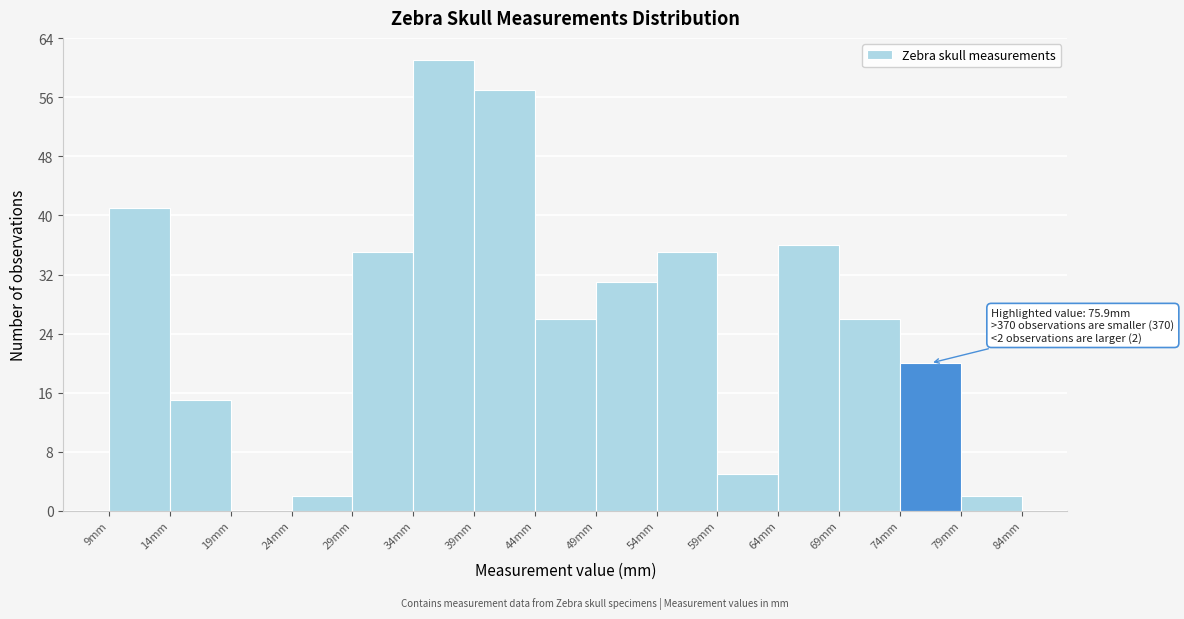

Which range on the x-axis has the tallest bar?

34 to 39